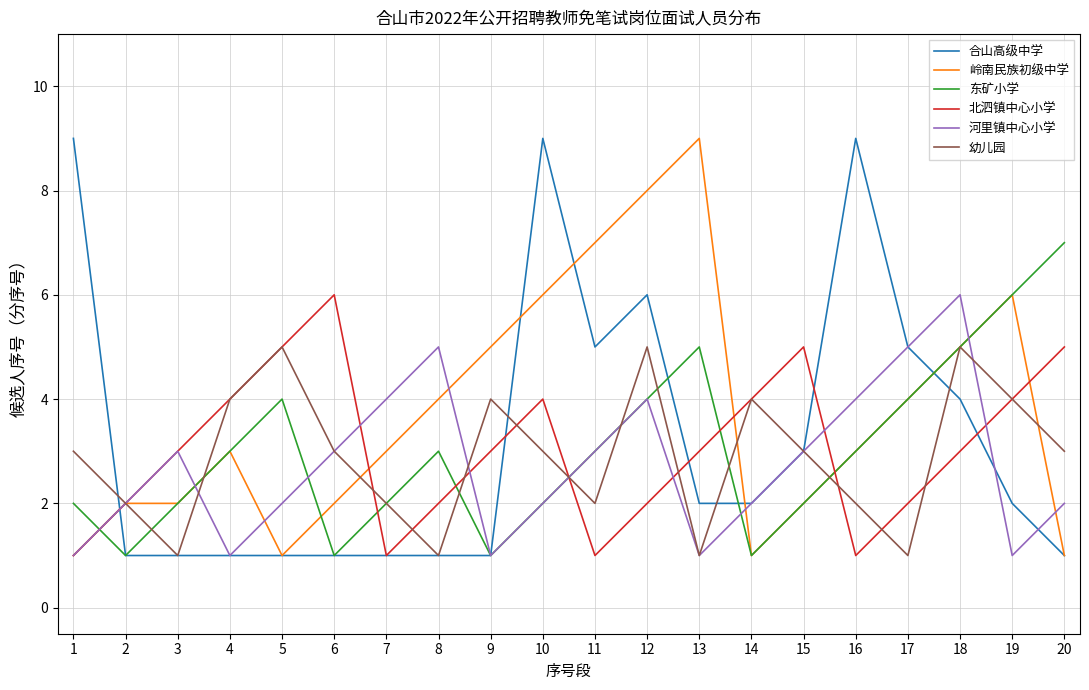

What is the sum of all 合山高级中学 values?

65